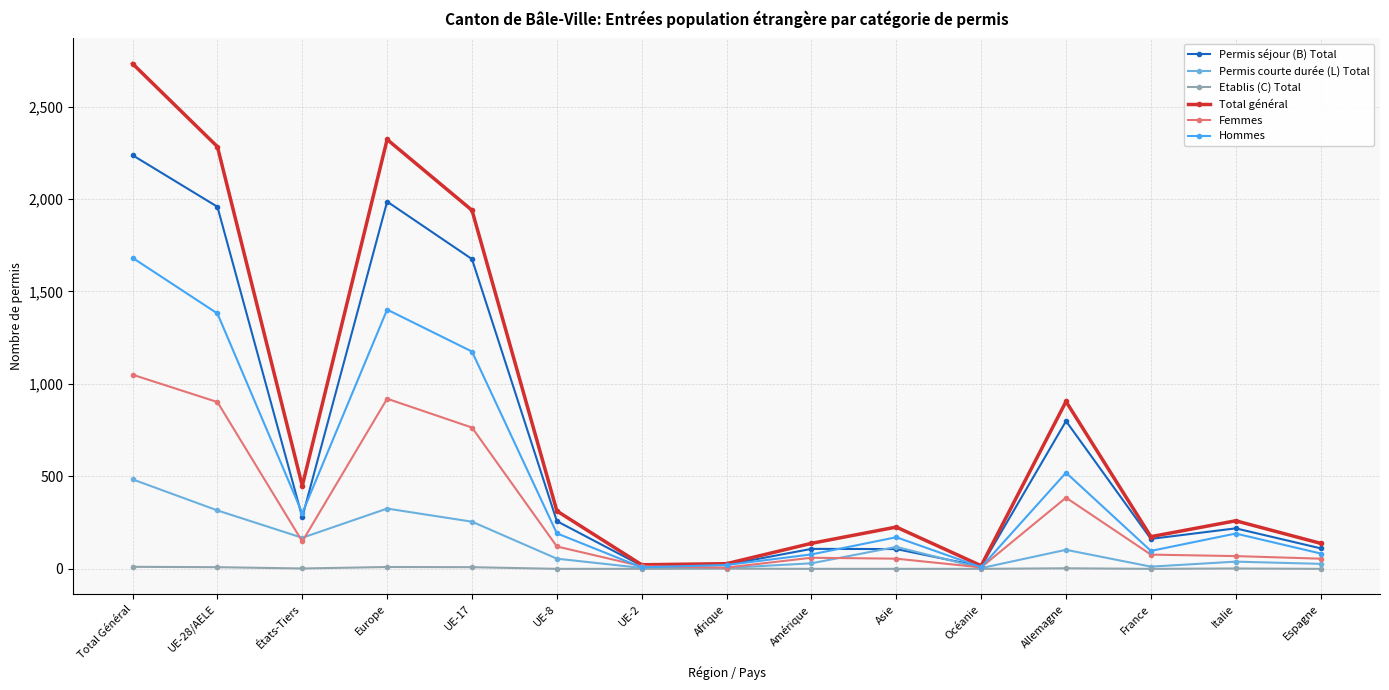

How many lines are shown in the chart?

6